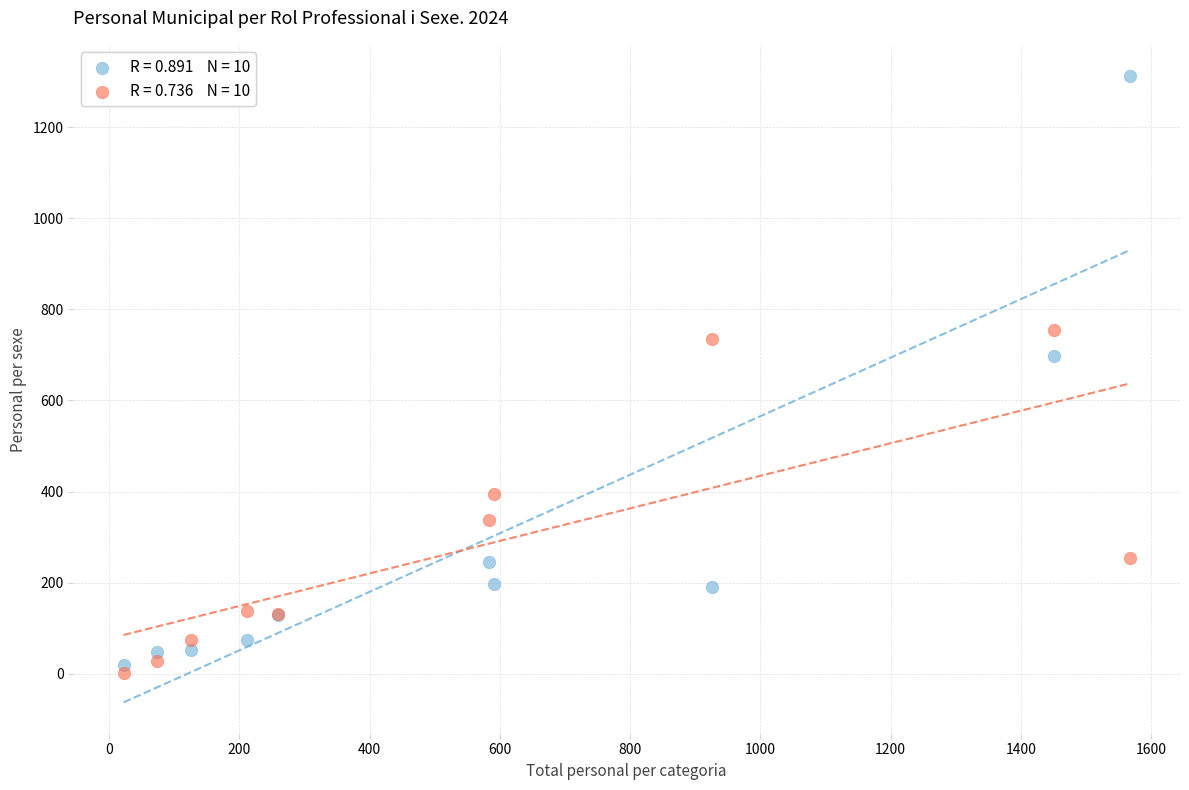

Across all series, what Y value is closest to 657?

697